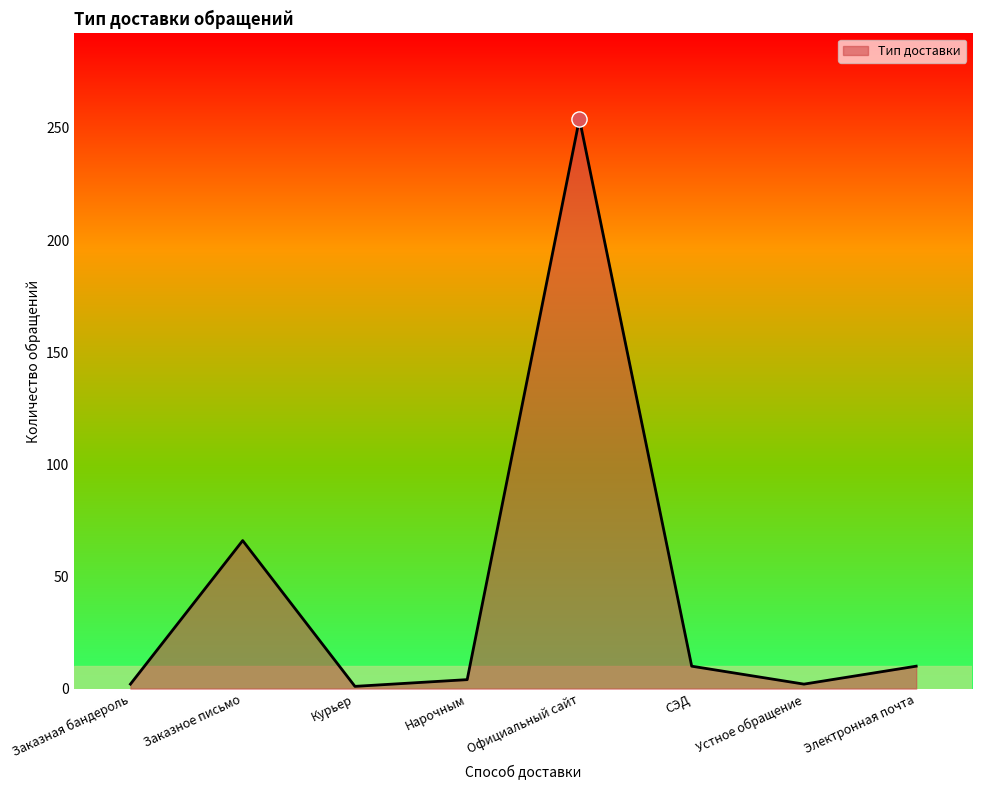

Between Заказная бандероль and Заказное письмо, which is larger?

Заказное письмо